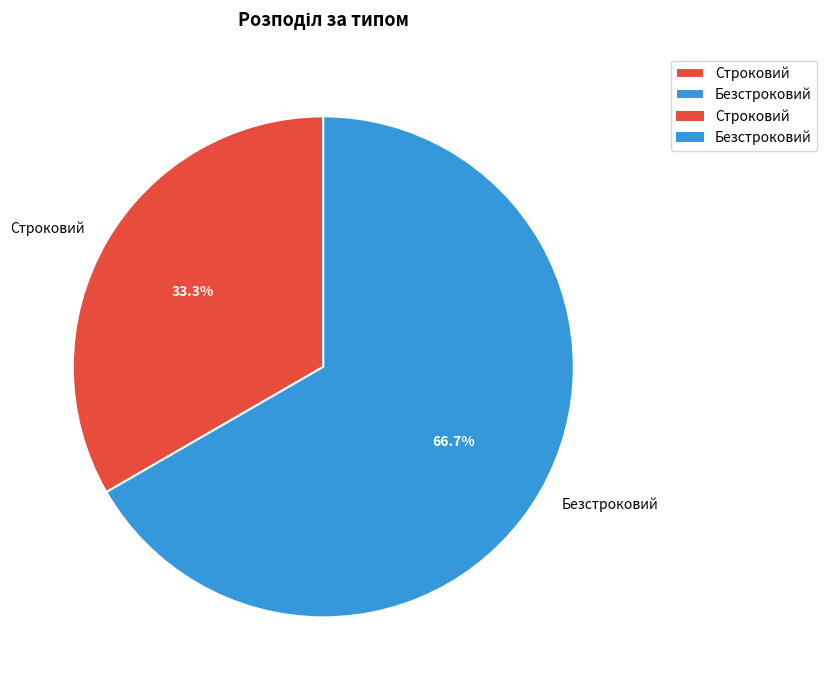

To the nearest percent, what is the average slice percentage?

50%